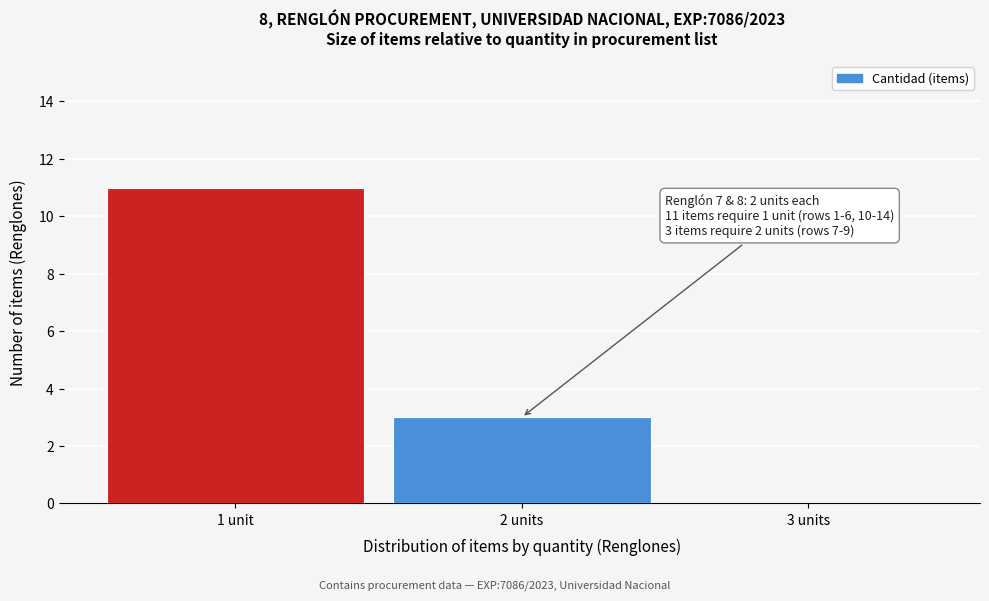

Reading right to left, what are all the values shown in this chart?

3 units=0	2 units=3	1 unit=11